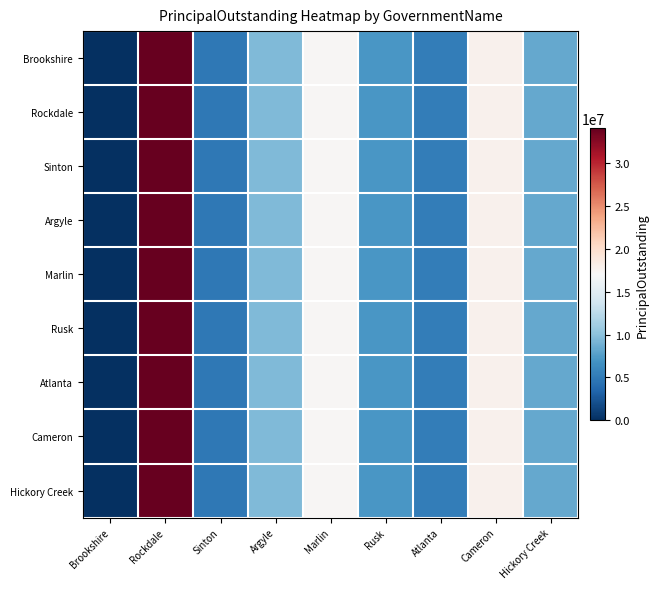

Which series has the largest total across all categories?

Brookshire